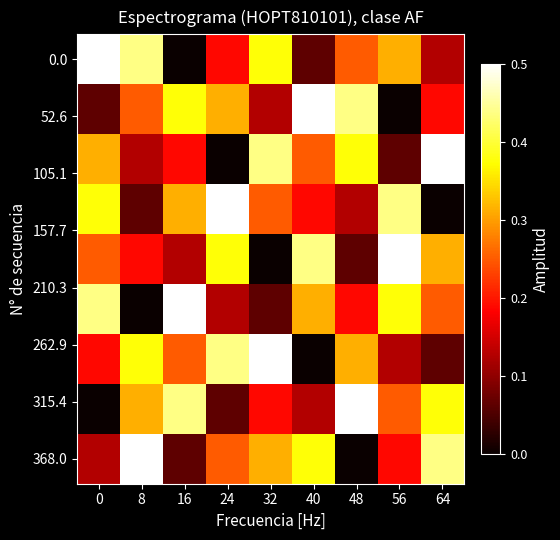

What is the total value across all series at 32?

2.2